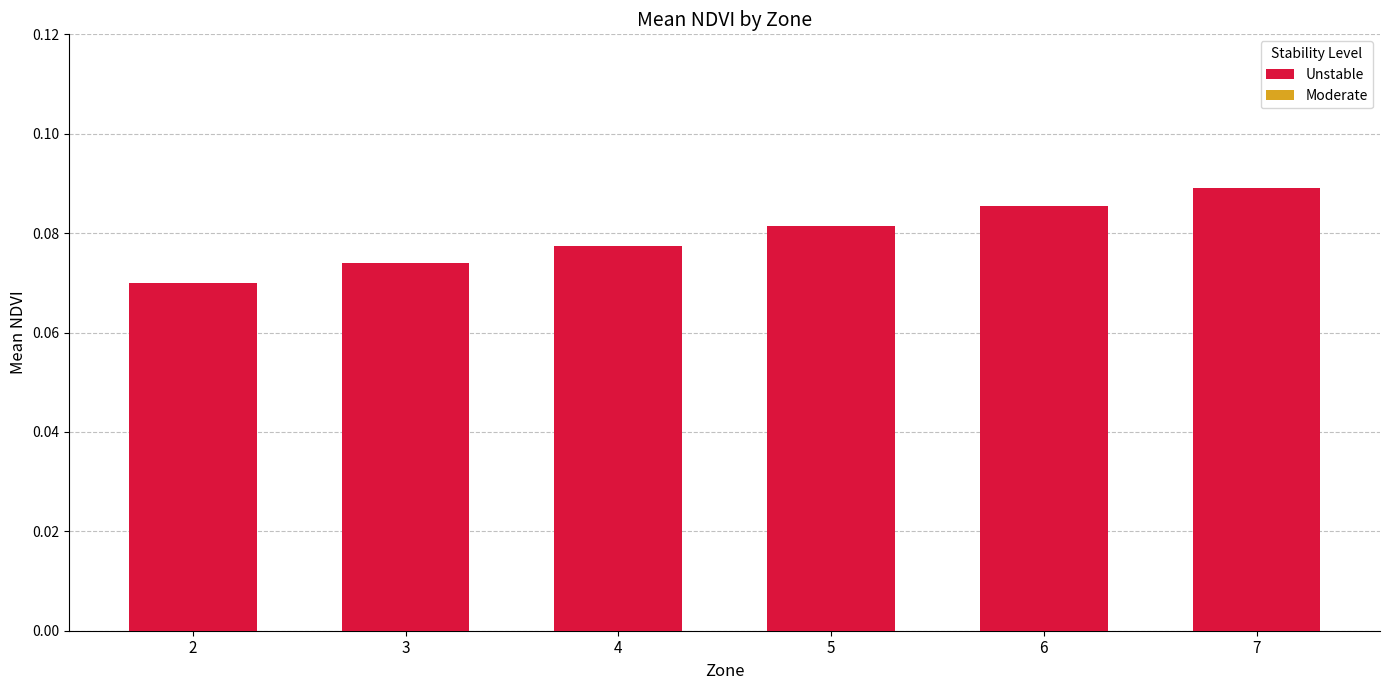

Rank the categories by value from highest to lowest.

7, 6, 5, 4, 3, 2